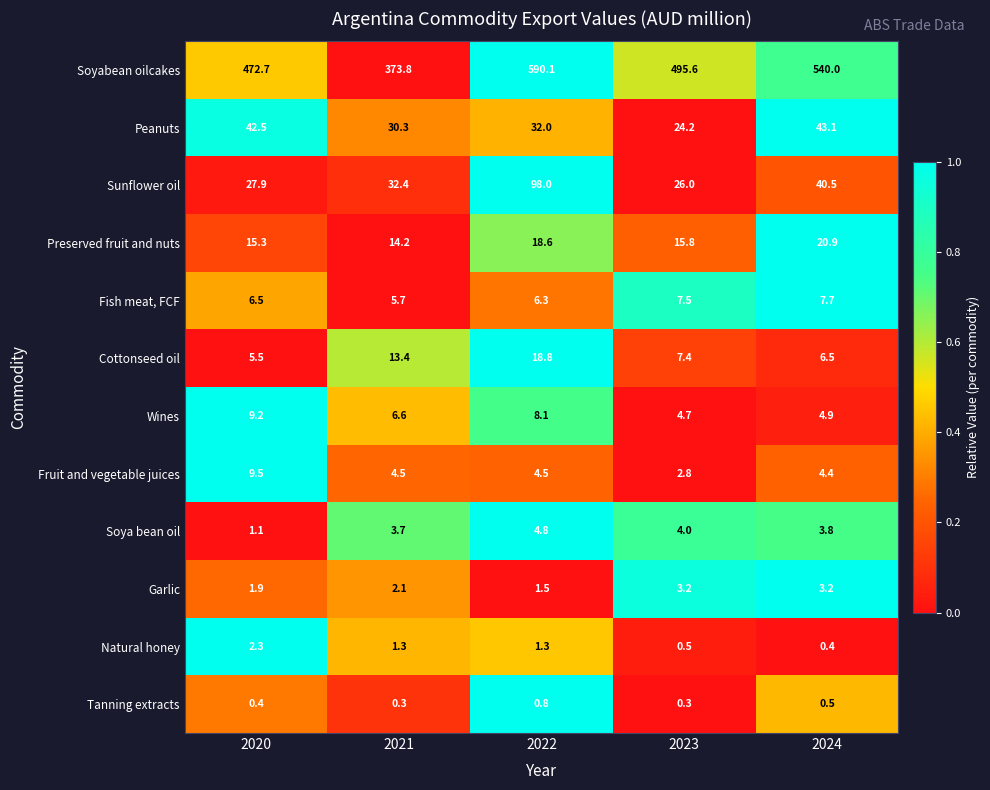

True or false: Wines has a value of 4.9 at 2024.

True